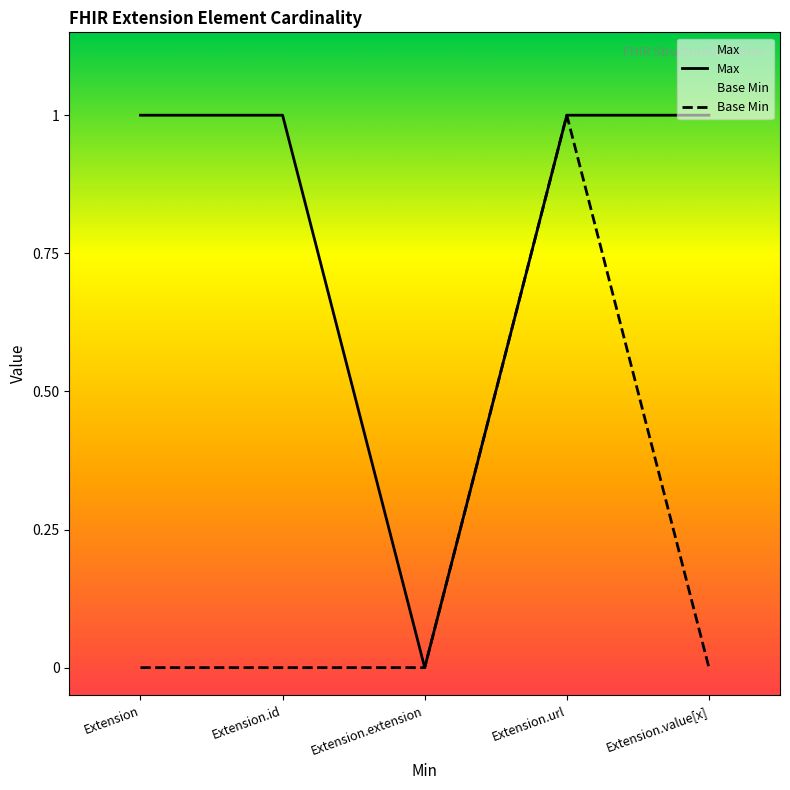

True or false: Base Min and Max intersect in this chart.

False